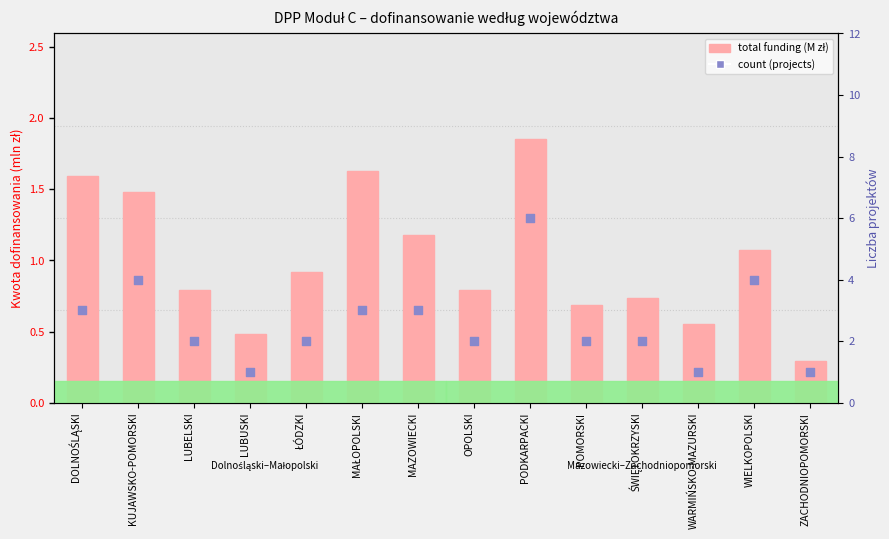

What is the total value across all series at LUBELSKI?

2.8